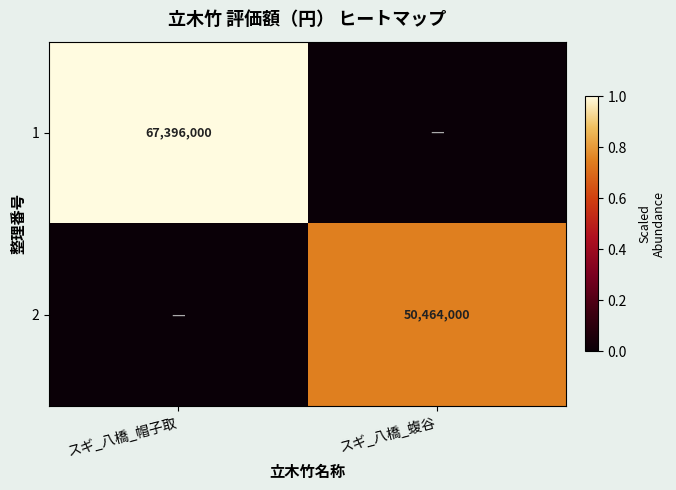

True or false: 2 has a value of 26397899 at スギ_八橋_蝮谷.

False